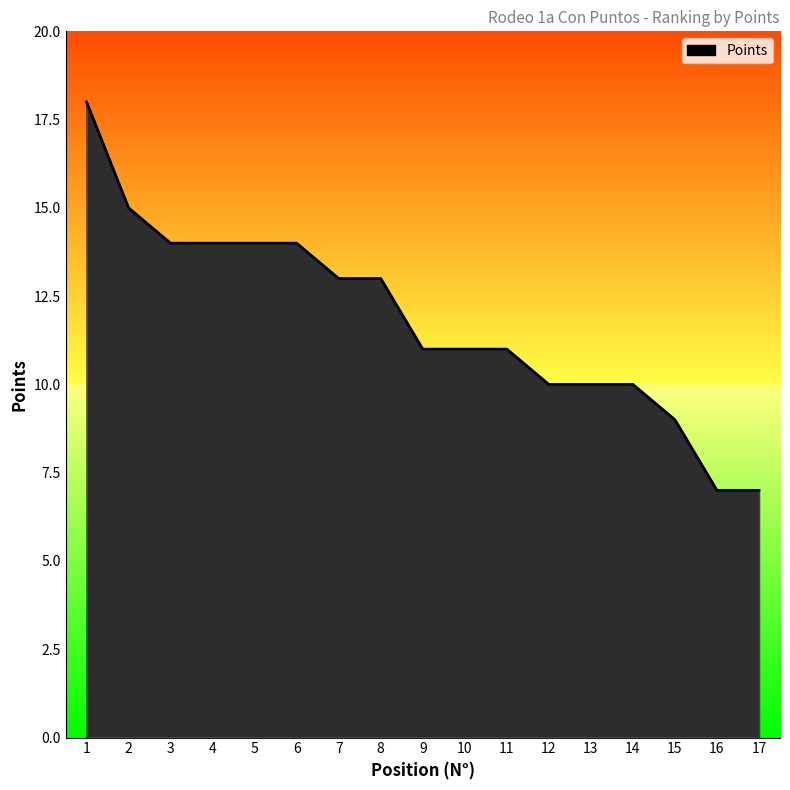

What is the change in value from 4 to 12?

-4